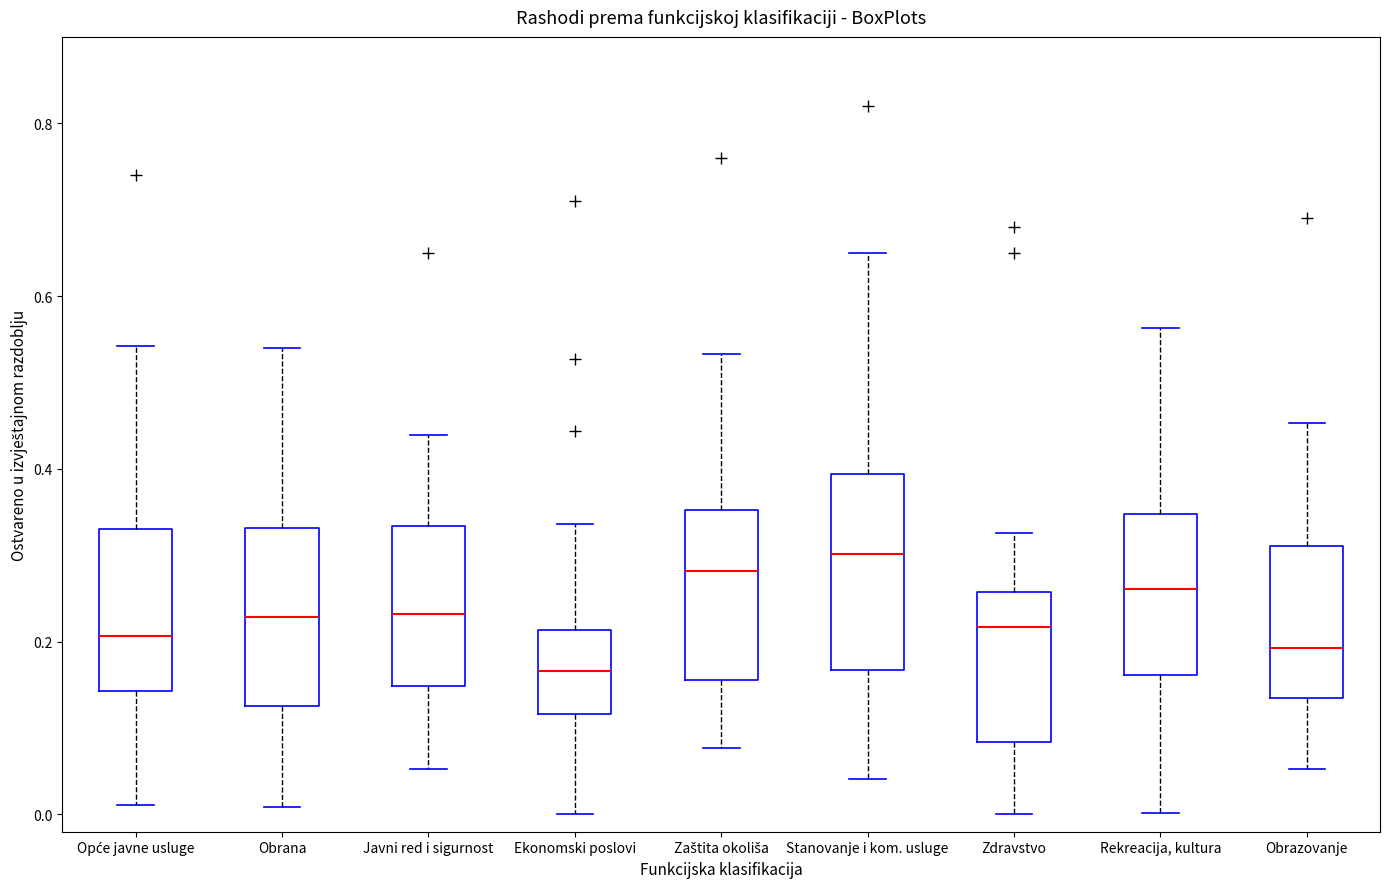

Reading left to right, transcribe this box plot: for each box, give where its median line is, the range the box spans, and where its two whiskers end, as read against the y-axis. The values are not printed on the chart, so give them approximately, as read against the axis.

Opće javne usluge: median 0.20, box 0.14 to 0.34, whiskers 0.02 to 0.54
Obrana: median 0.22, box 0.12 to 0.34, whiskers 0.00 to 0.54
Javni red i sigurnost: median 0.24, box 0.14 to 0.34, whiskers 0.06 to 0.44
Ekonomski poslovi: median 0.16, box 0.12 to 0.22, whiskers 0.00 to 0.34
Zaštita okoliša: median 0.28, box 0.16 to 0.36, whiskers 0.08 to 0.54
Stanovanje i kom. usluge: median 0.30, box 0.16 to 0.40, whiskers 0.04 to 0.66
Zdravstvo: median 0.22, box 0.08 to 0.26, whiskers 0.00 to 0.32
Rekreacija, kultura: median 0.26, box 0.16 to 0.34, whiskers 0.00 to 0.56
Obrazovanje: median 0.20, box 0.14 to 0.32, whiskers 0.06 to 0.46